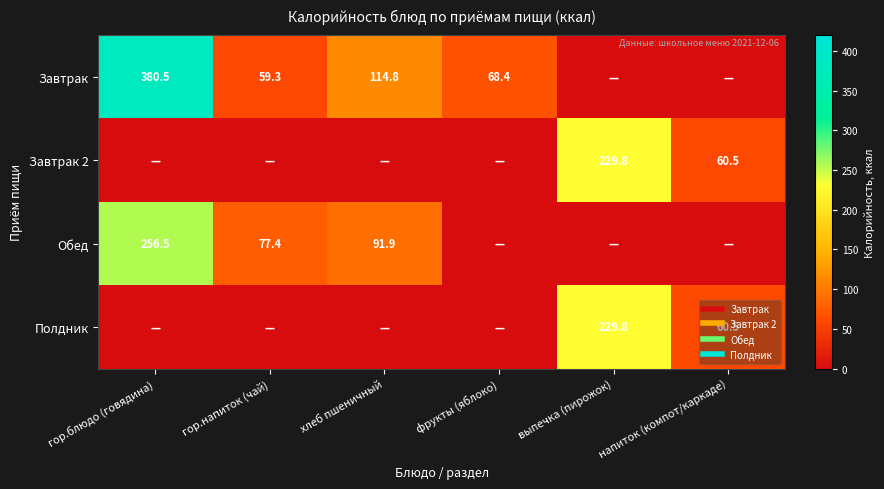

Is it true that Обед equals 91.9 at хлеб пшеничный?

True